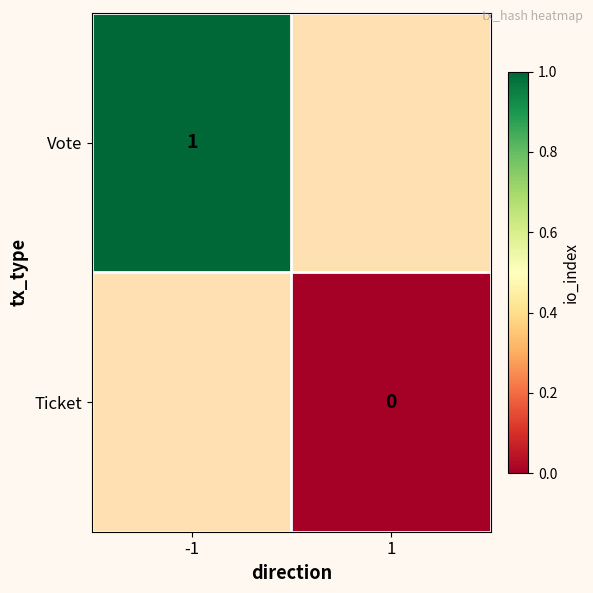

True or false: Vote has a value of 1 at -1.

True